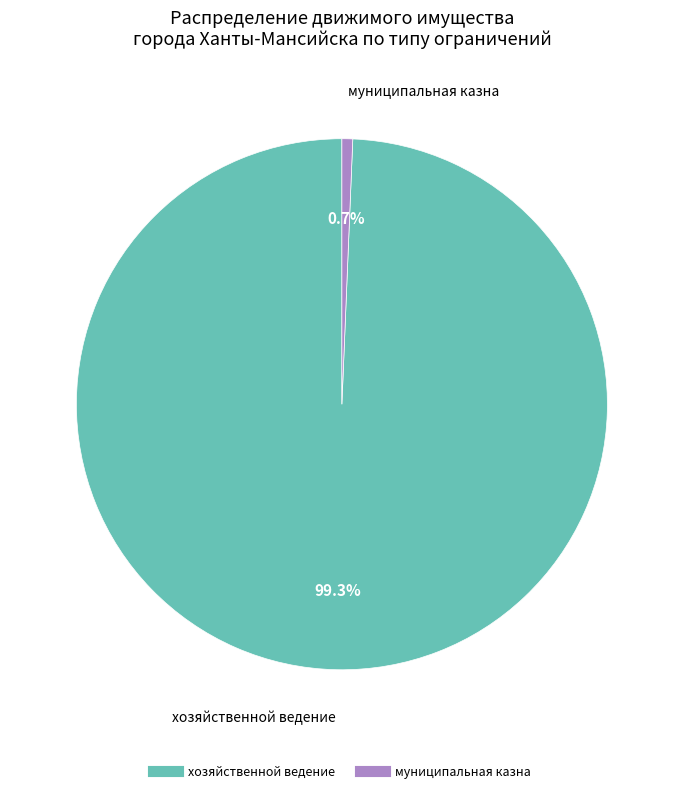

How much of the chart is everything except муниципальная казна?

99.3%